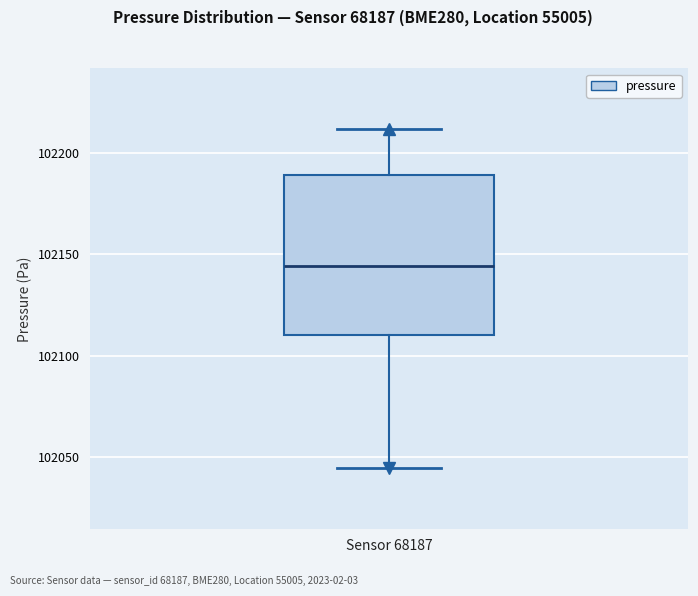

Where does the median line of the box for Sensor 68187 sit on the y-axis? The values are not printed on the chart, so give them approximately, as read against the axis.

102145